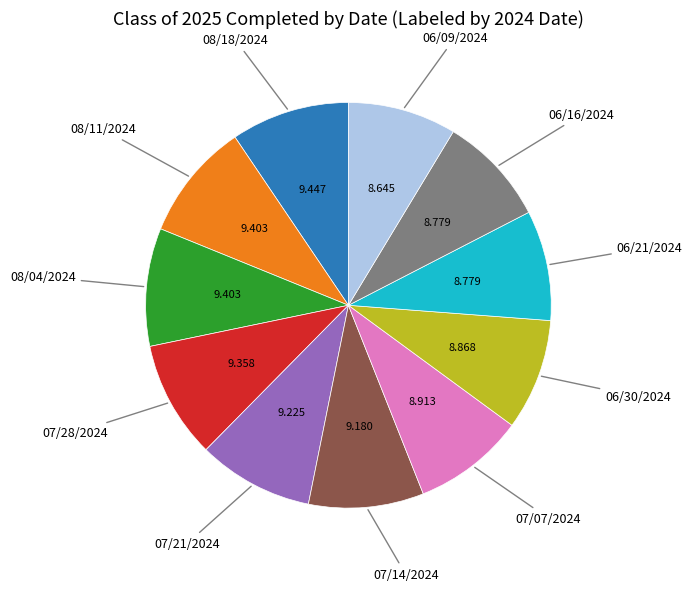

How many segments does this pie chart have?

11